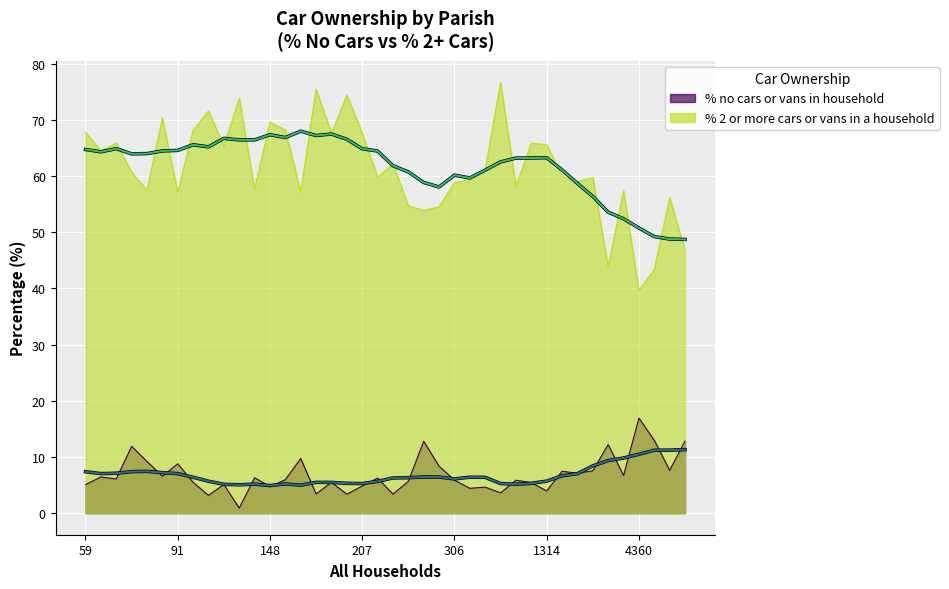

What are all the series names shown in the legend?

% no cars or vans in household, % 2 or more cars or vans in a household